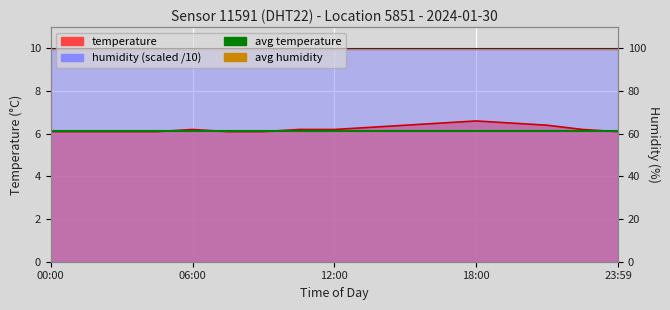

Is the value of avg humidity (scaled) at 06:00 greater than the value of avg temperature at 06:00?

Yes